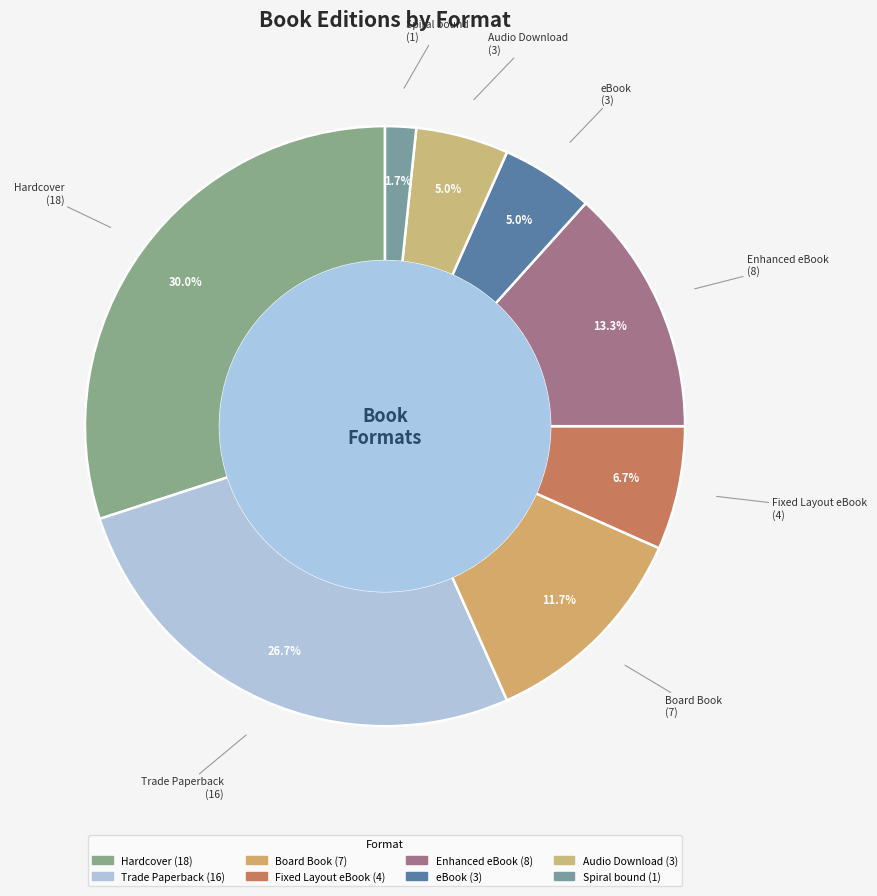

What is the smallest slice in the pie chart?

Spiral bound